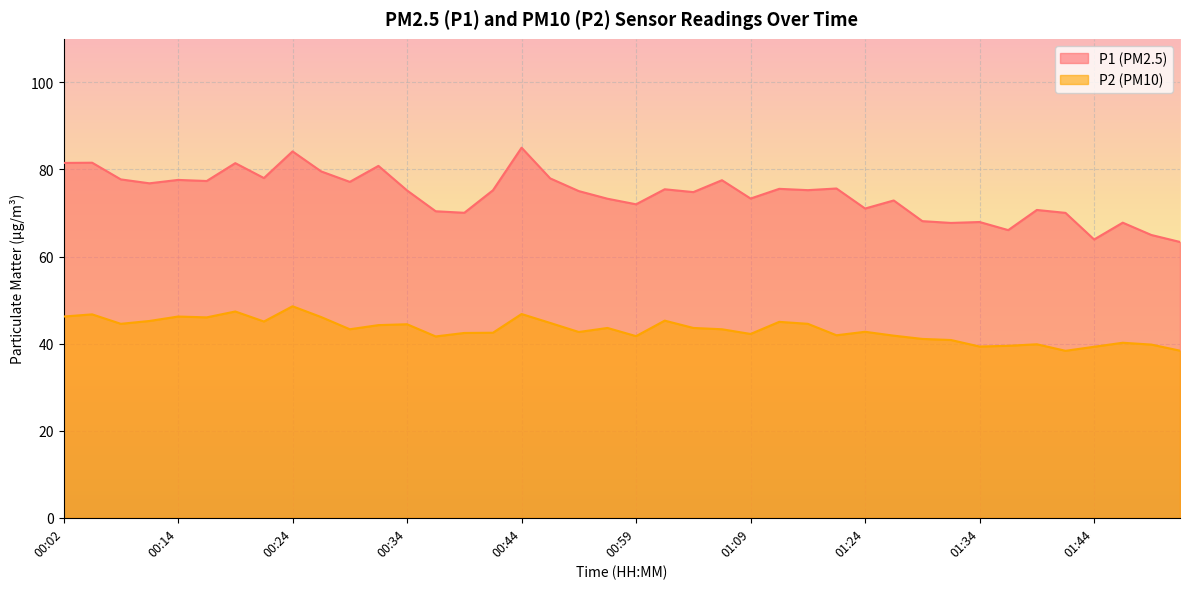

True or false: P1 has more than 0 points higher than both neighbors.

True